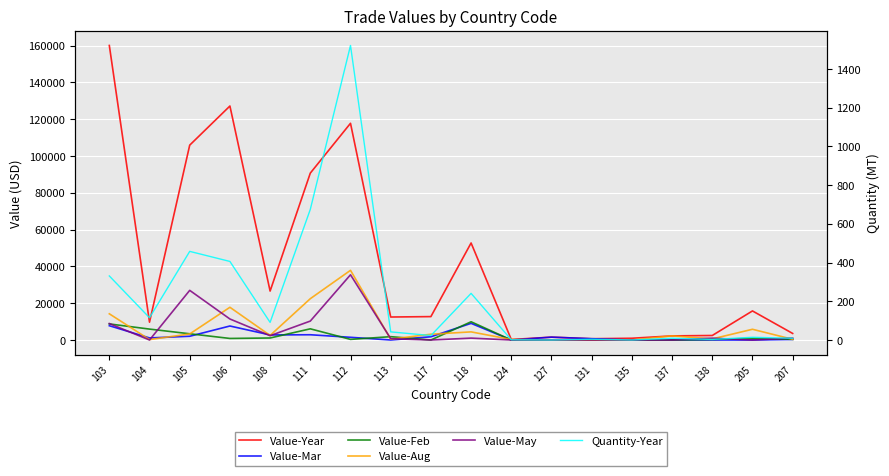

Is the value of Value-May at 207 greater than the value of Value-Year at 103?

No